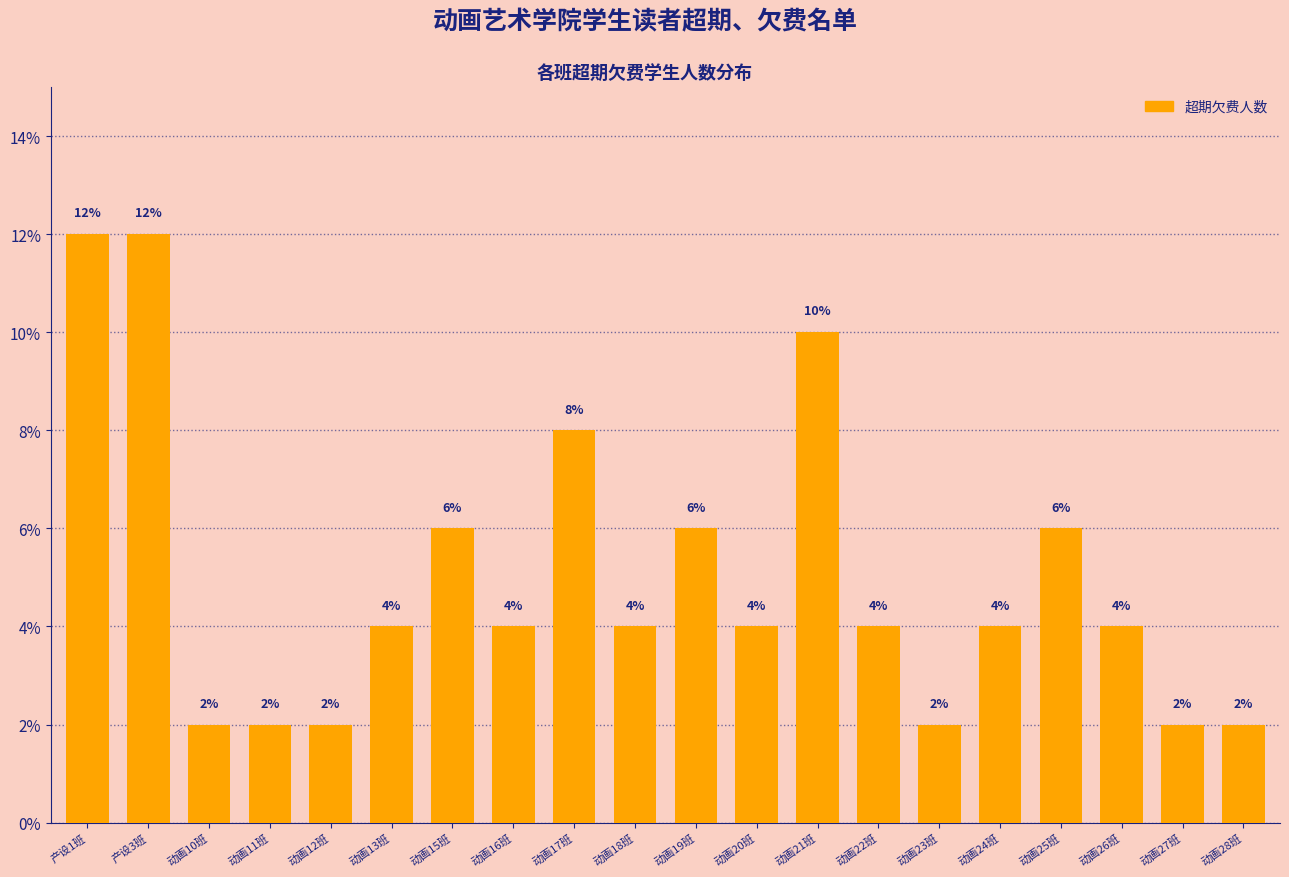

Reading right to left, extract all data points from this chart.

2	2	4	6	4	2	4	10	4	6	4	8	4	6	4	2	2	2	12	12